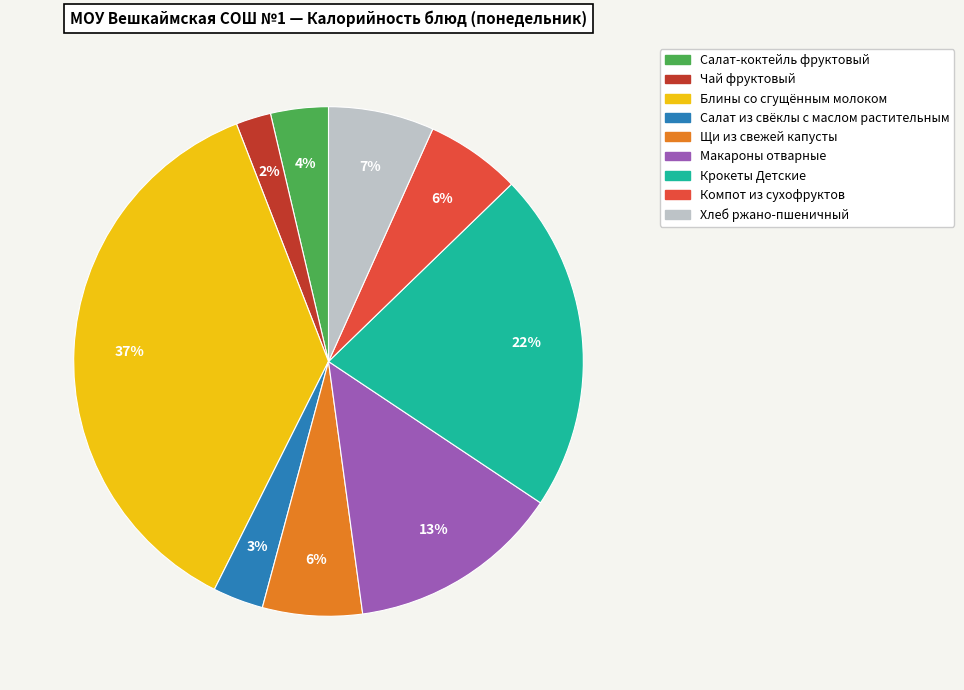

Do Крокеты Детские and Салат-коктейль фруктовый together represent more than half of the pie?

No